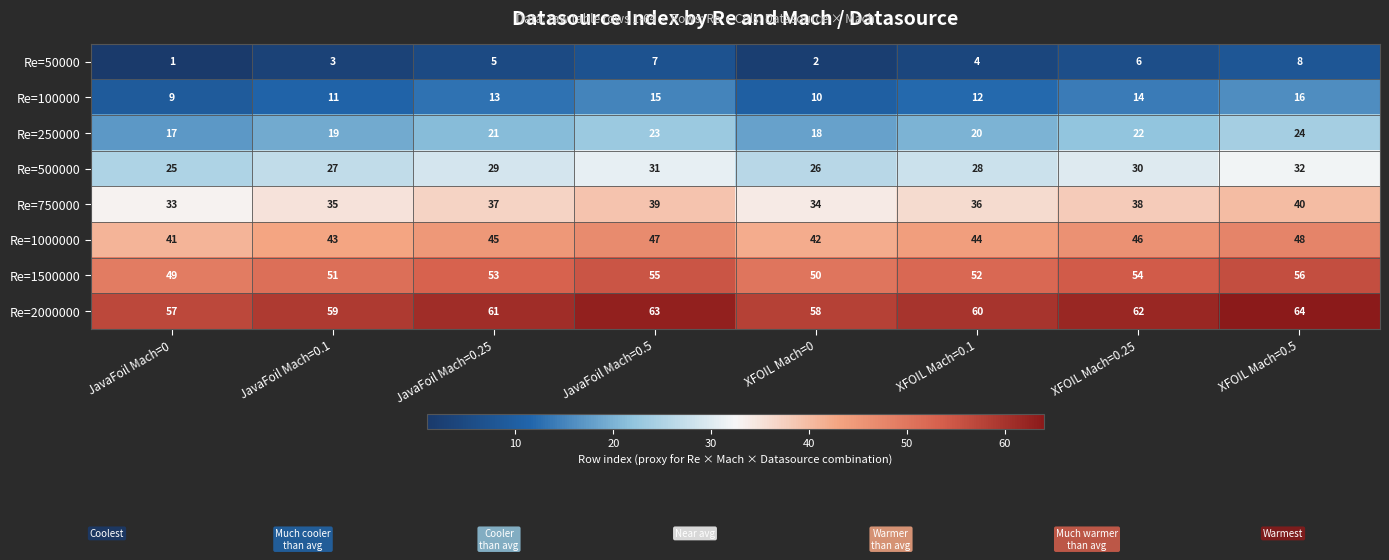

What is the approximate value of Re=250000 at JavaFoil Mach=0.5?

23